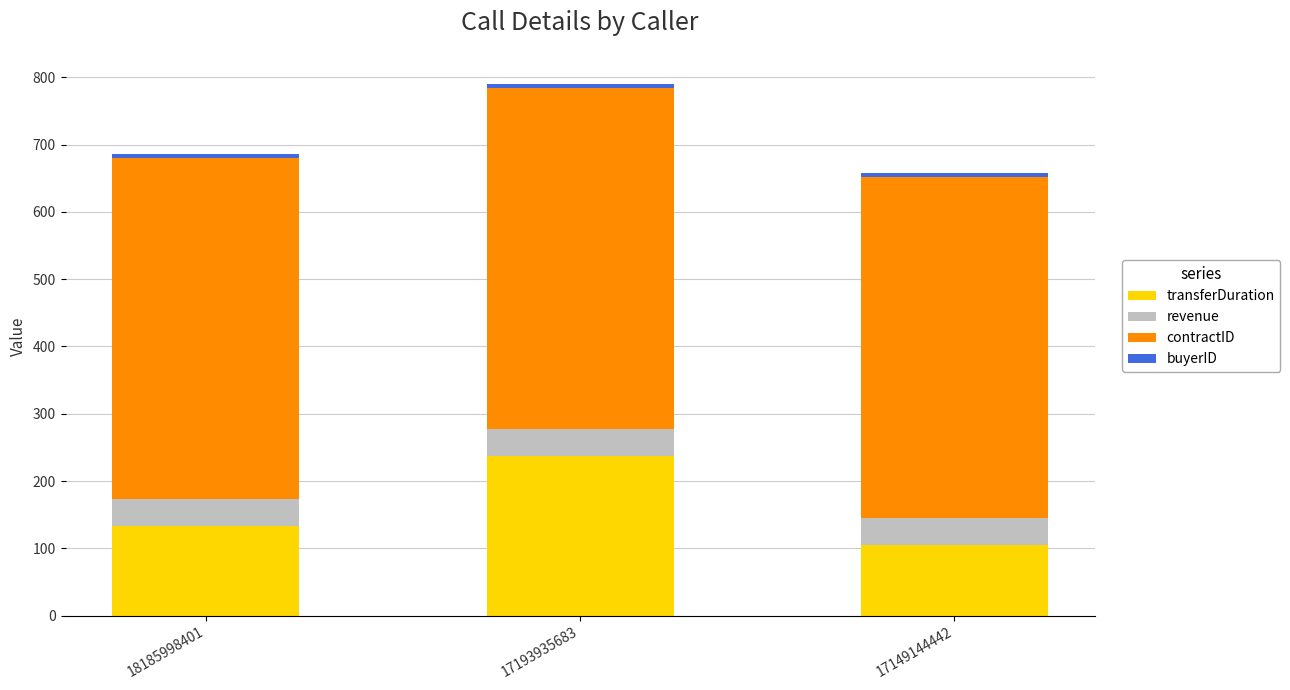

Where is transferDuration nearest to the value 171?

18185998401